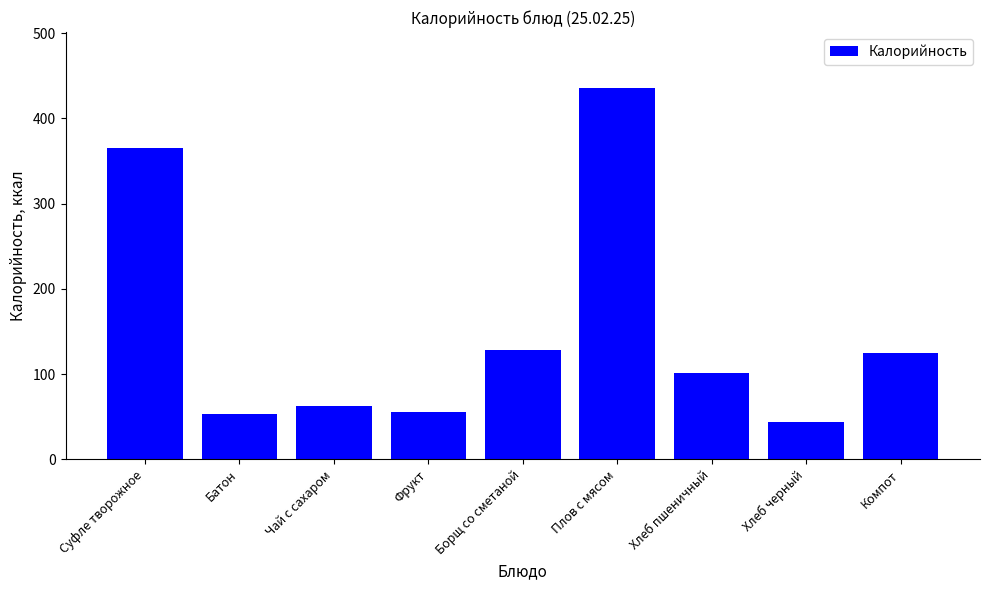

What is the sum of the values at Батон and Суфле творожное?

418